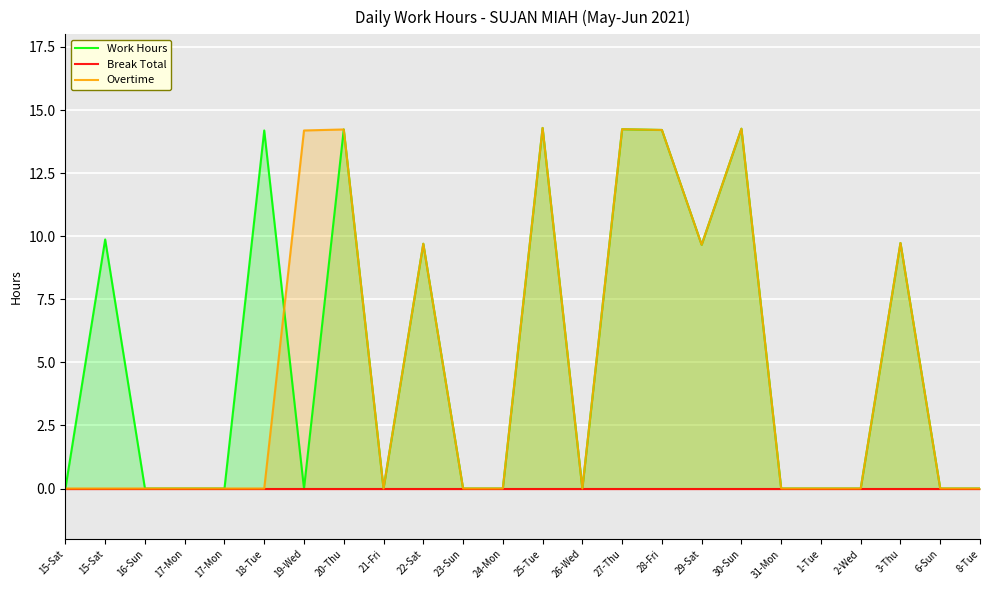

Which series ends up on top after the final intersection of Work Hours and Overtime?

Overtime